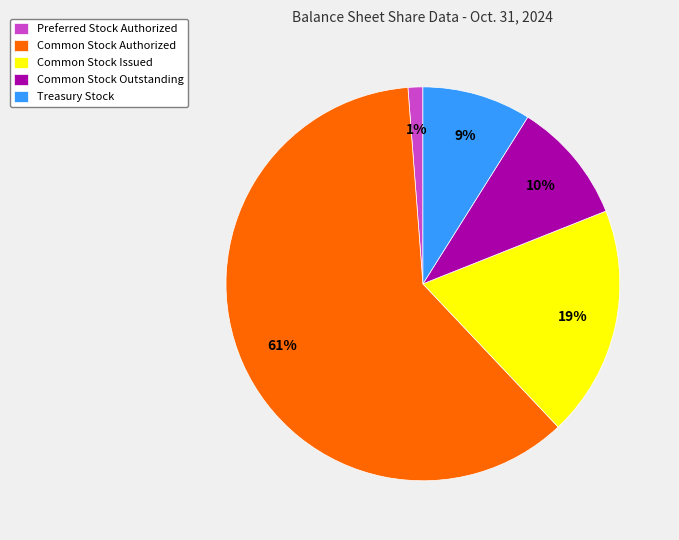

Does any single category account for the majority?

Yes